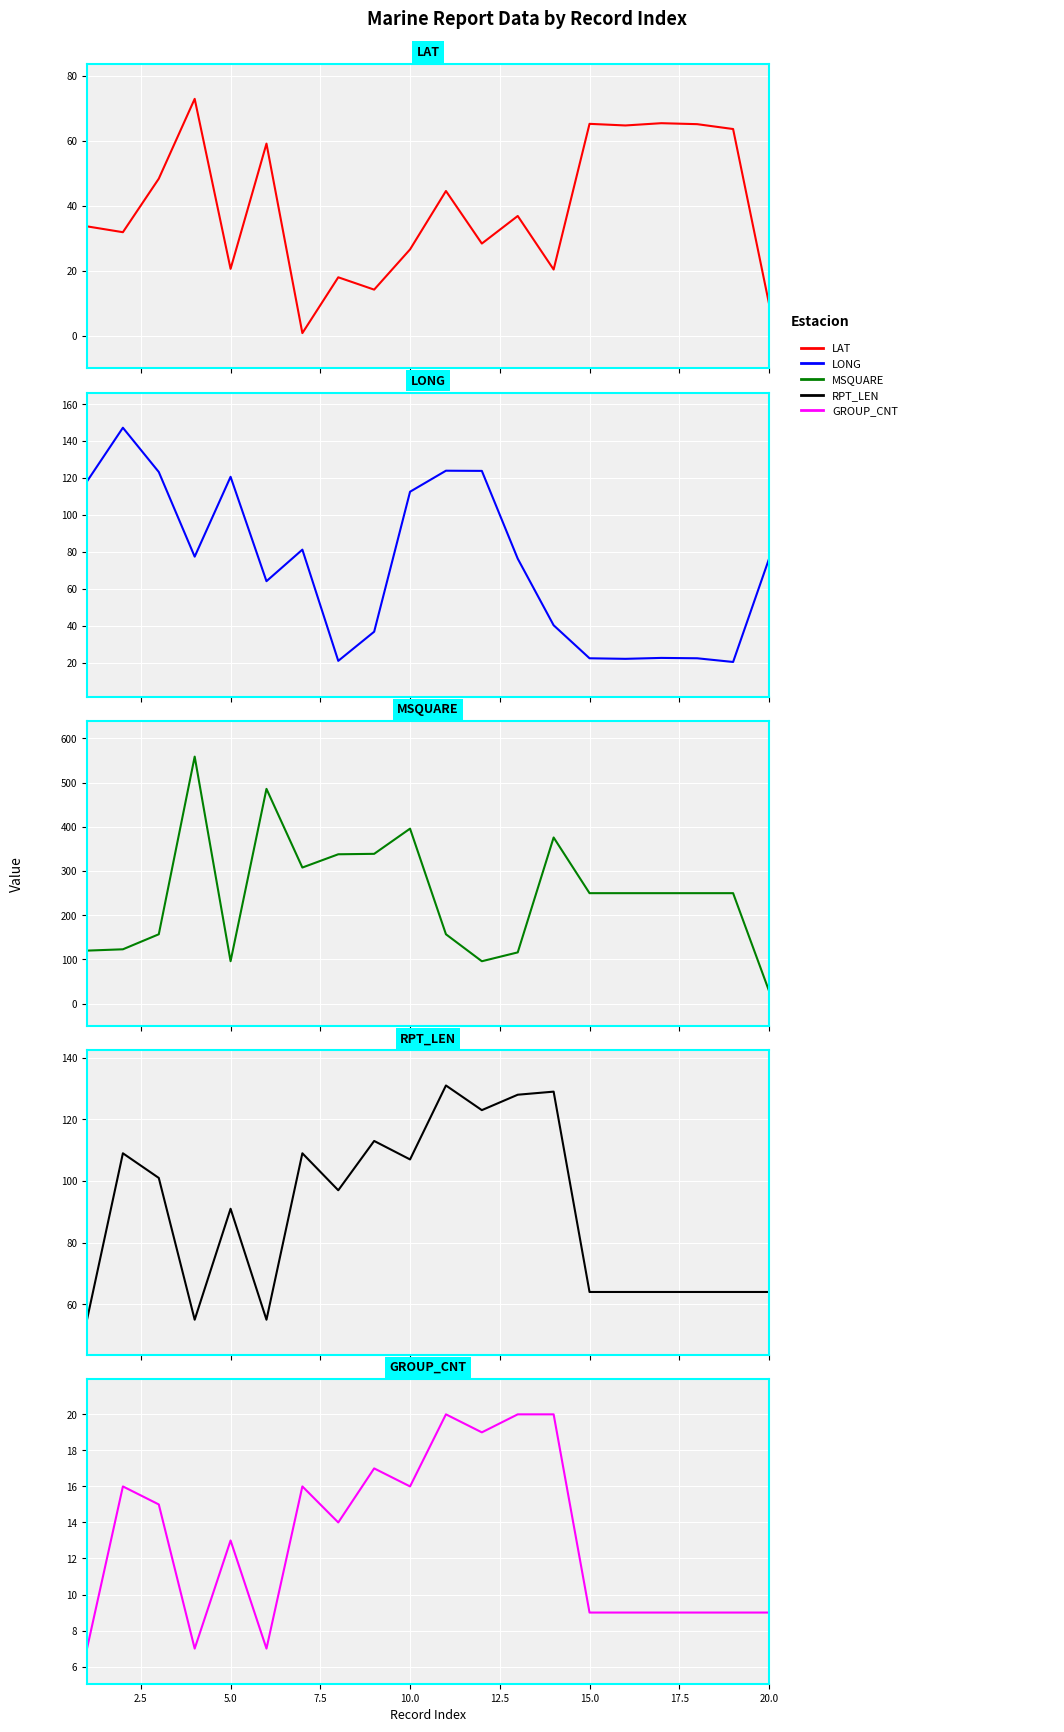

What is the sum of all LONG values?

1452.4